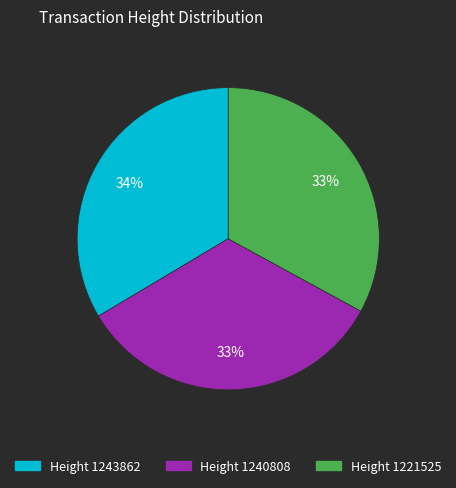

To the nearest percent, what is the difference between the largest and smallest slice percentages?

1%